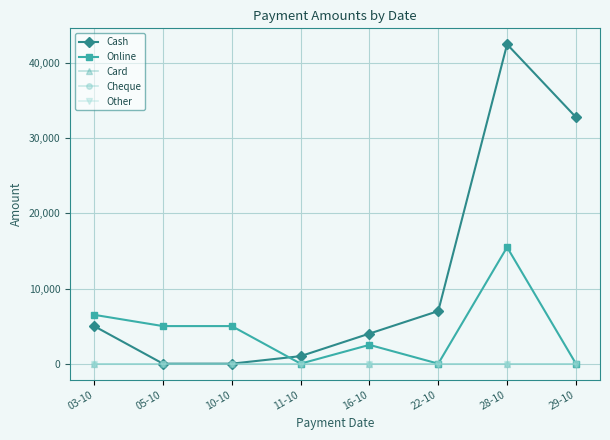

Count the number of data series in this chart.

5